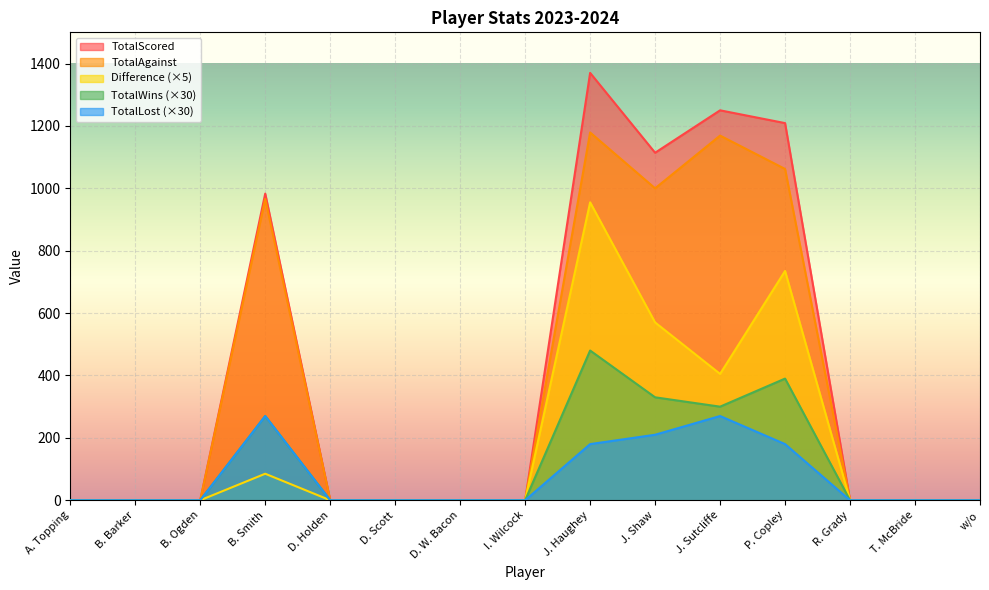

True or false: TotalLost has more than 1 interior local peaks.

True